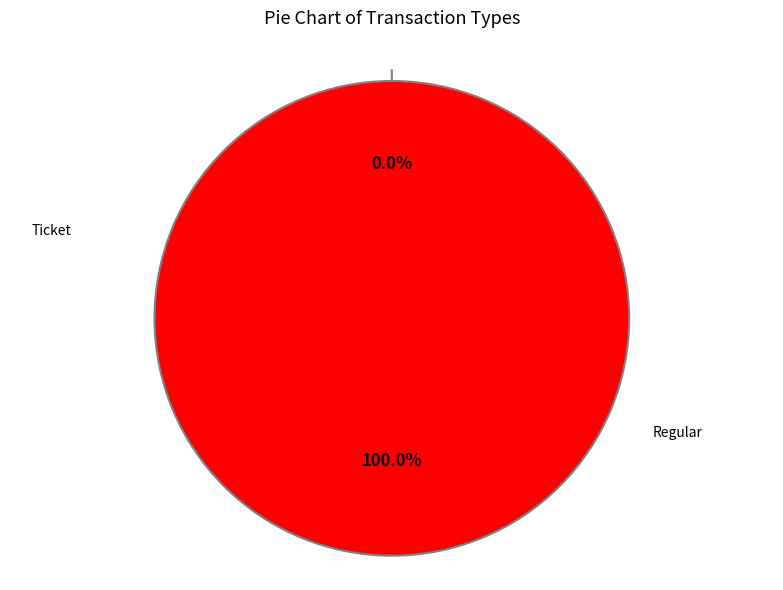

What is the smallest slice in the pie chart?

Ticket